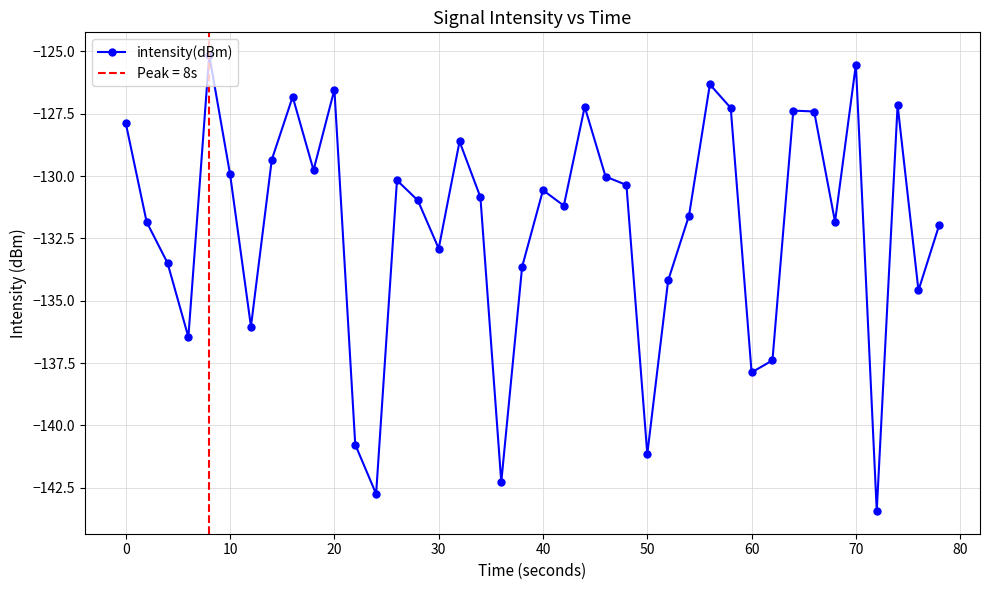

Reading left to right, list all the values displayed in this chart.

-127.9	-131.8	-133.5	-136.5	-125.1	-129.9	-136.0	-129.3	-126.8	-129.8	-126.5	-140.8	-142.7	-130.2	-131.0	-132.9	-128.6	-130.8	-142.3	-133.6	-130.6	-131.2	-127.2	-130.0	-130.4	-141.1	-134.2	-131.6	-126.3	-127.3	-137.9	-137.4	-127.4	-127.4	-131.8	-125.5	-143.4	-127.2	-134.6	-131.9